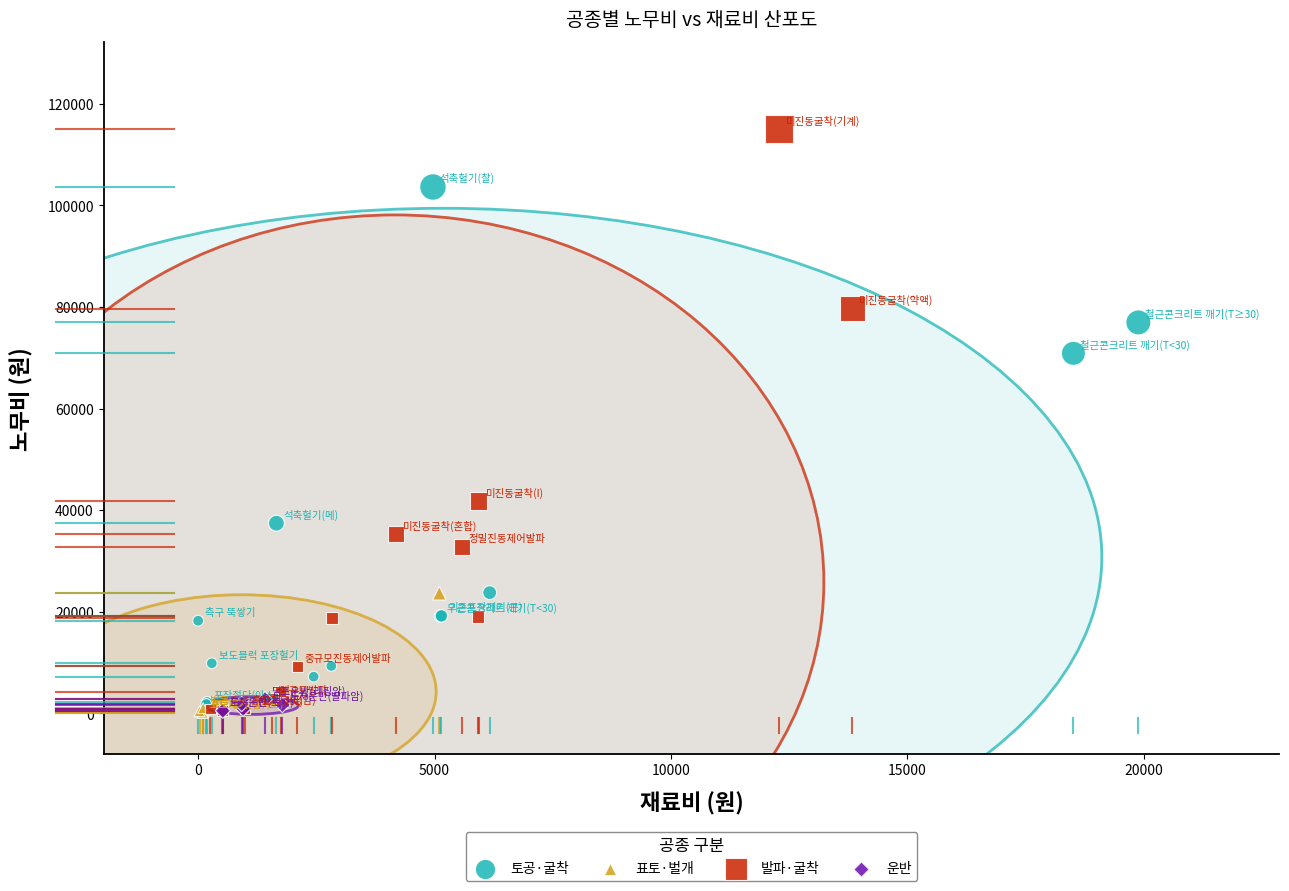

Which series has the largest Y range (max minus min)?

발파·굴착